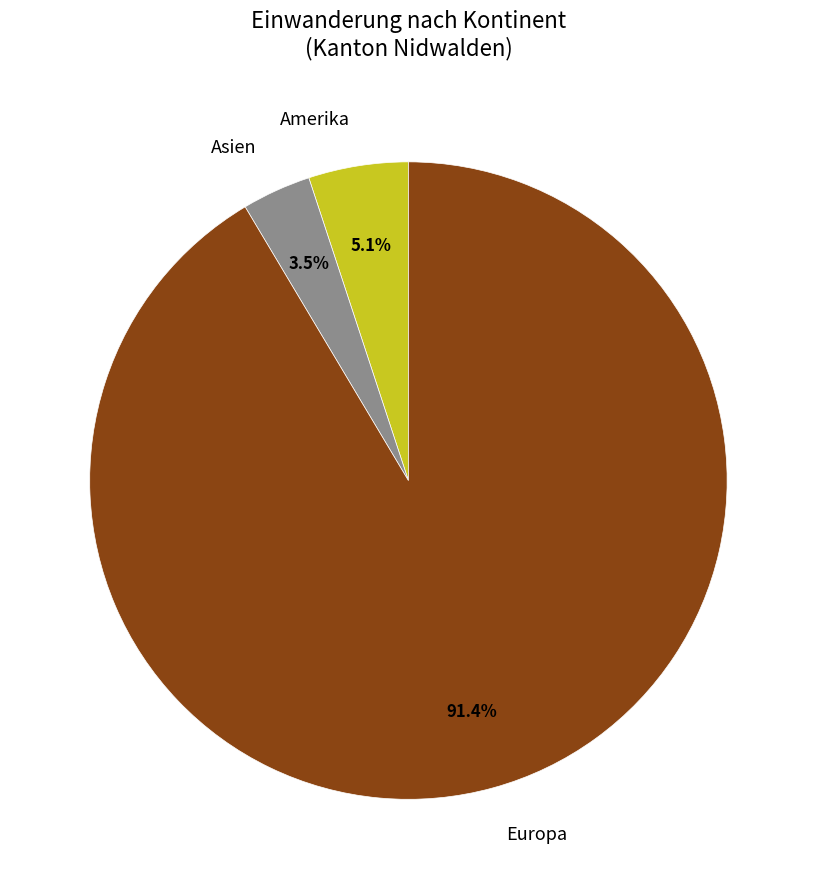

To the nearest percent, what is the difference between the largest and smallest slice percentages?

88%